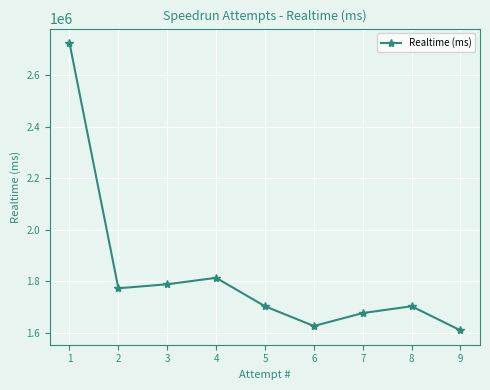

What is the change in value from 5 to 9?

-93365